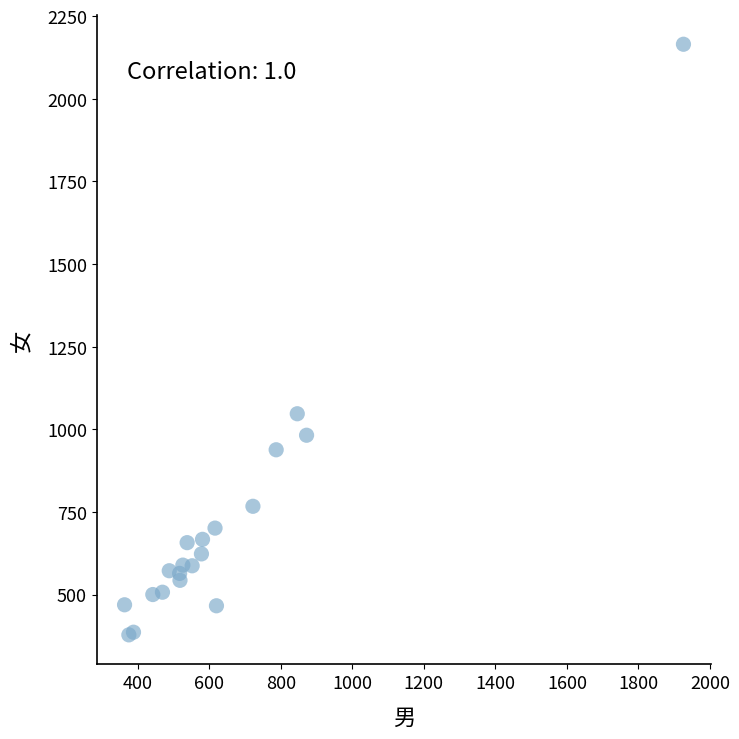

What Y value in the scatter plot is closest to 1271?

1047